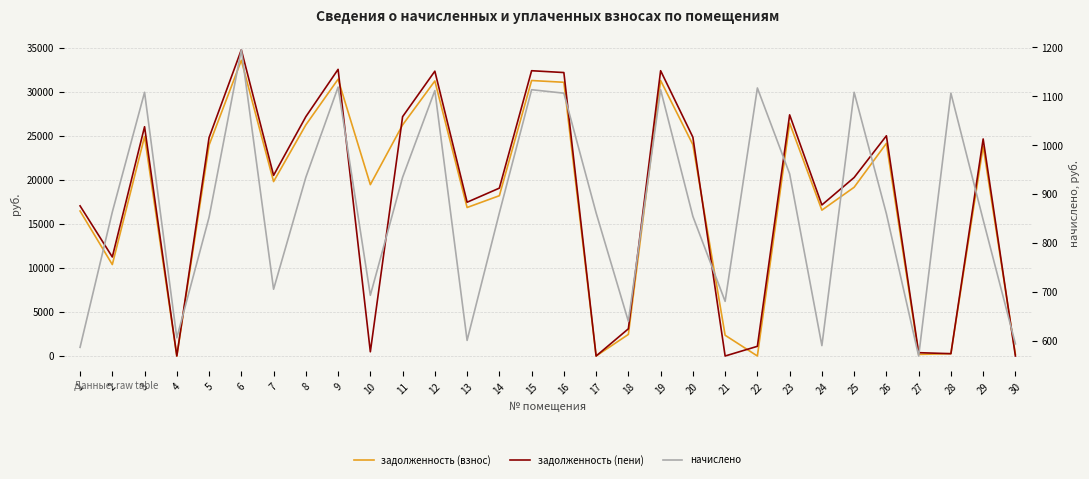

Reading right to left, list all the values displayed in this chart.

задолженность (взнос): 30=190.4	29=23817.7	28=265.6	27=181.8	26=24167.2	25=19177.6	24=16577.5	23=26464.0	22=0.0	21=2358.9	20=24017.3	19=31307.5	18=2452.5	17=0.0	16=31107.6	15=31307.5	14=18217.1	13=16876.9	12=31257.4	11=26264.2	10=19473.5	9=31457.2	8=26264.2	7=19823.2	6=33604.2	5=23967.4	4=0.0	3=24947.6	2=10392.2	1=16477.6
задолженность (пени): 30=0.0	29=24664.9	28=264.1	27=378.9	26=25026.8	25=20285.9	24=17167.1	23=27405.2	22=1102.0	21=0.0	20=24871.5	19=32421.1	18=3091.9	17=0.0	16=32214.1	15=32421.1	14=19078.4	13=17477.2	12=32369.1	11=27198.3	10=479.1	9=32576.0	8=27198.3	7=20528.2	6=34799.5	5=24819.8	4=0.1	3=26055.9	2=11255.4	1=17063.6
начислено: 30=593.2	29=847.1	28=1106.5	27=568.3	26=859.6	25=1108.2	24=589.6	23=941.3	22=1117.1	21=680.2	20=854.2	19=1113.5	18=639.4	17=861.4	16=1106.5	15=1113.5	14=861.4	13=600.3	12=1111.8	11=934.2	10=692.6	9=1118.9	8=934.2	7=705.1	6=1195.3	5=852.5	4=605.6	3=1108.2	2=863.1	1=586.1